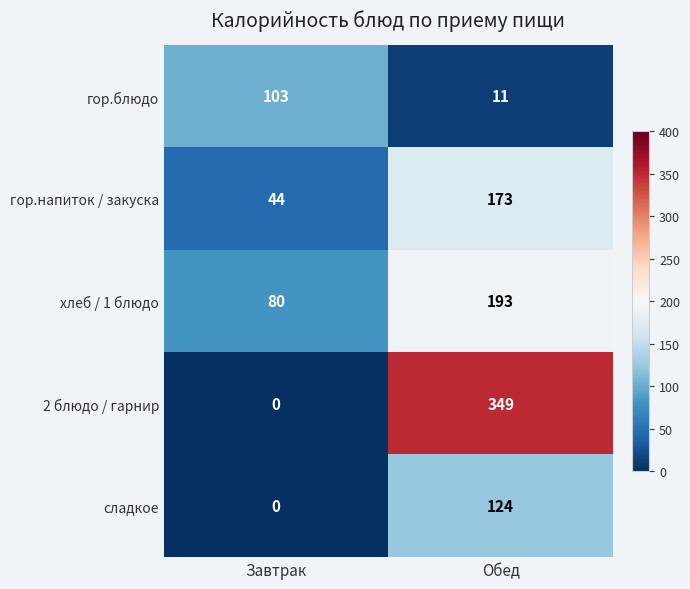

Which label corresponds to the largest value in the chart?

Обед